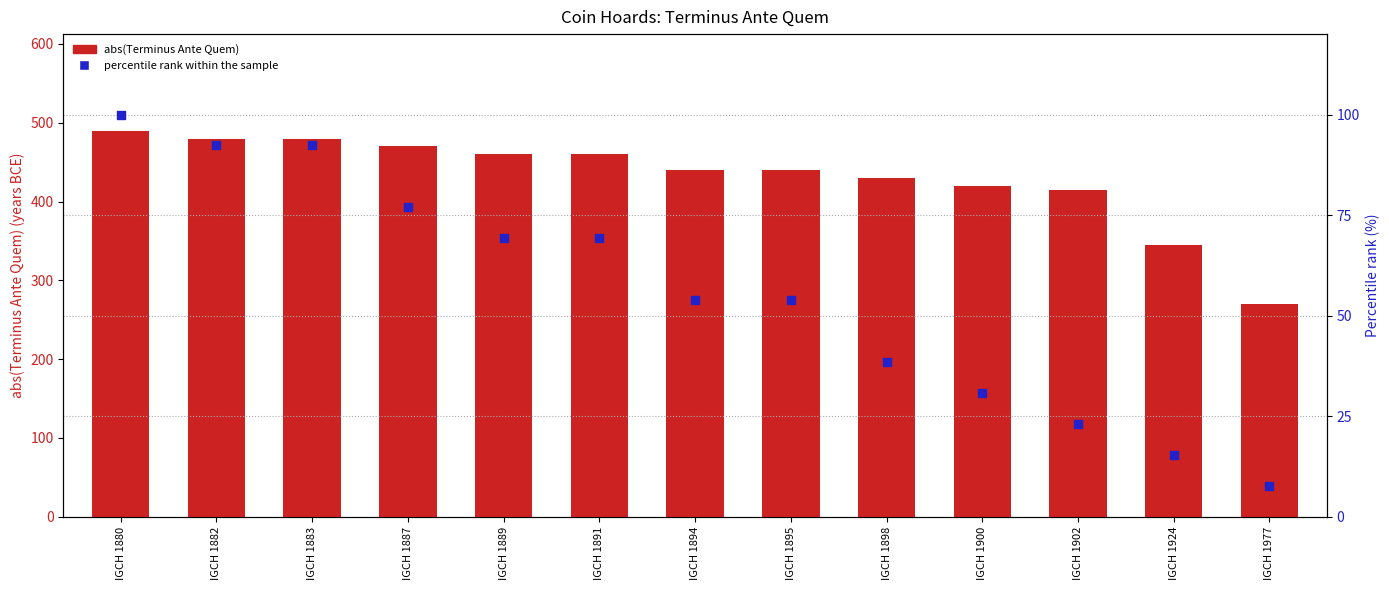

Which series reaches the maximum Y coordinate?

abs(Terminus Ante Quem)